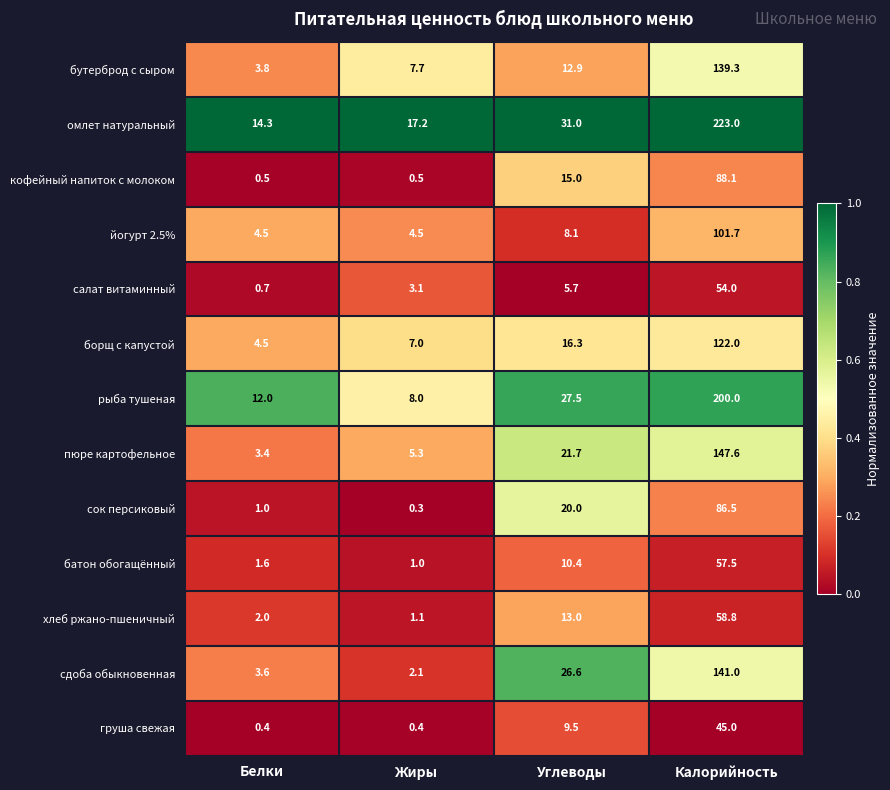

The value of батон обогащённый at Углеводы is 5.8. True or false?

False